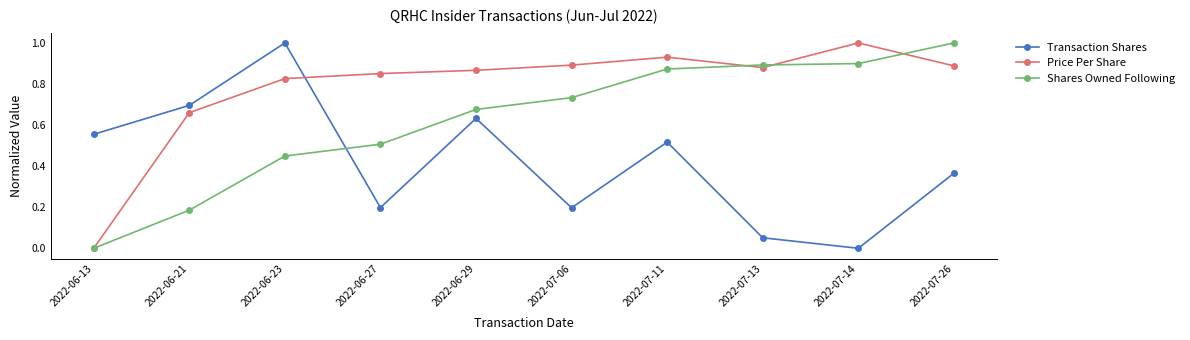

How many categories are shown in the chart?

10